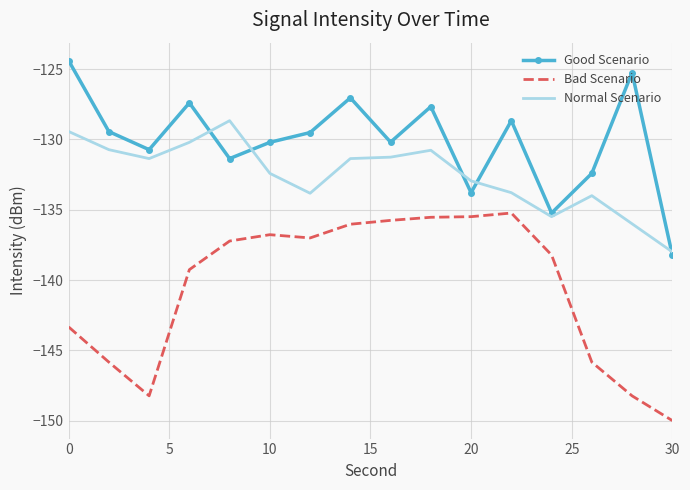

Which series has the largest total across all categories?

Good Scenario